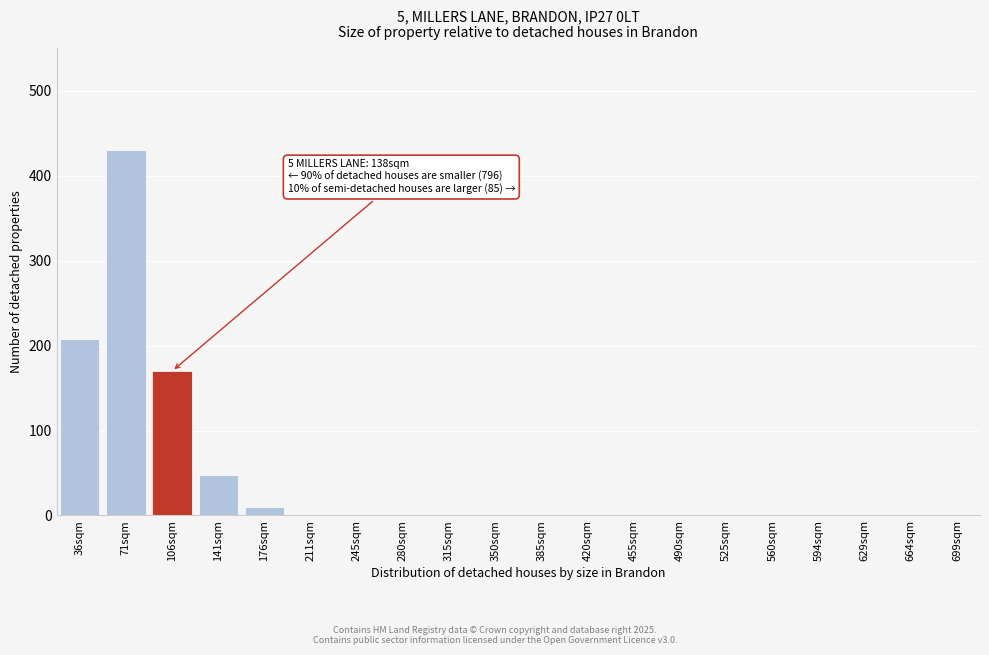

Reading right to left, list all the values displayed in this chart.

699sqm=0	664sqm=0	629sqm=0	594sqm=0	560sqm=0	525sqm=0	490sqm=0	455sqm=0	420sqm=0	385sqm=0	350sqm=0	315sqm=0	280sqm=0	245sqm=0	211sqm=0	176sqm=10	141sqm=48	106sqm=170	71sqm=430	36sqm=208